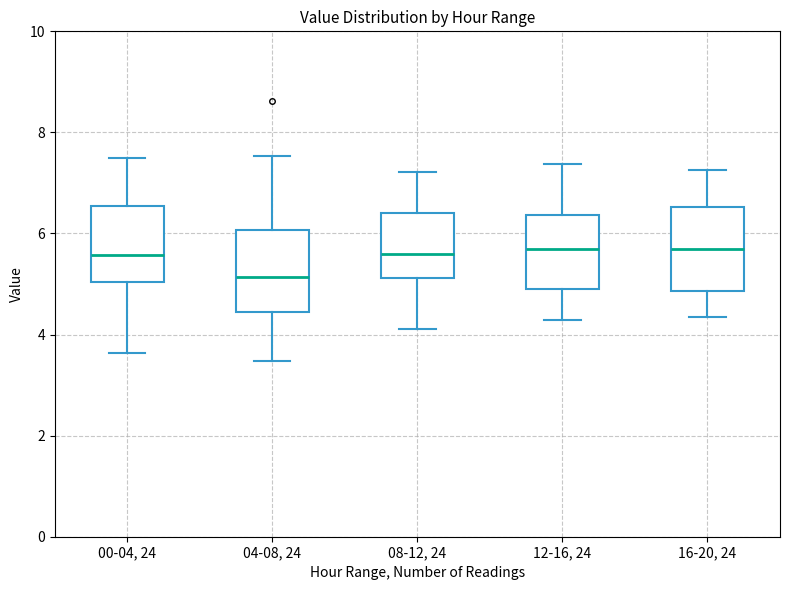

Where does the upper whisker of the box for 08-12, 24 end on the y-axis? The values are not printed on the chart, so give them approximately, as read against the axis.

7.2